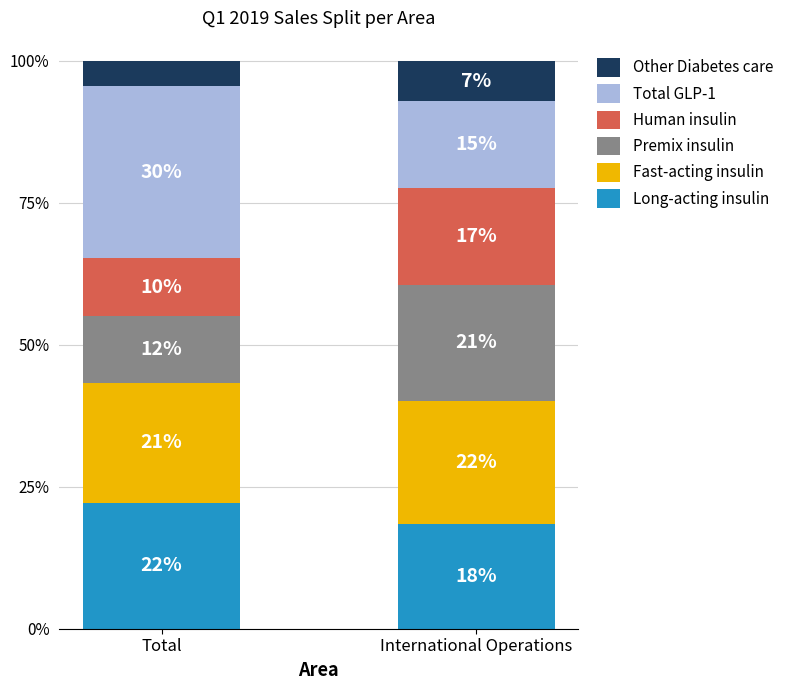

The Human insulin series shows 10.2 at Total. True or false?

True